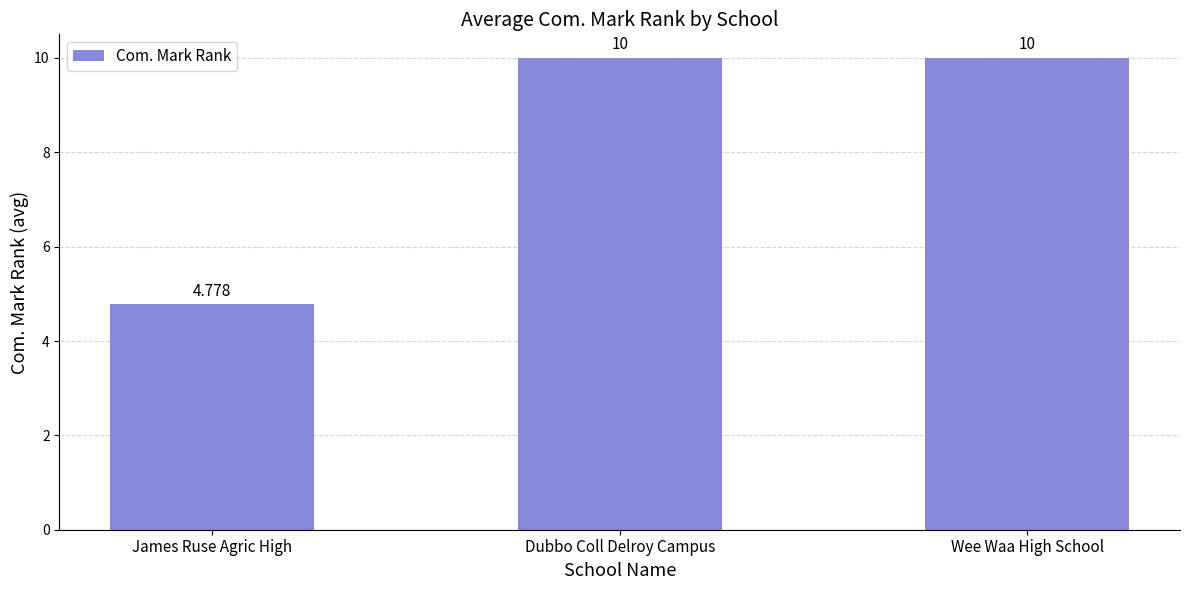

Is it true that the value at Dubbo Coll Delroy Campus is 17.0?

False